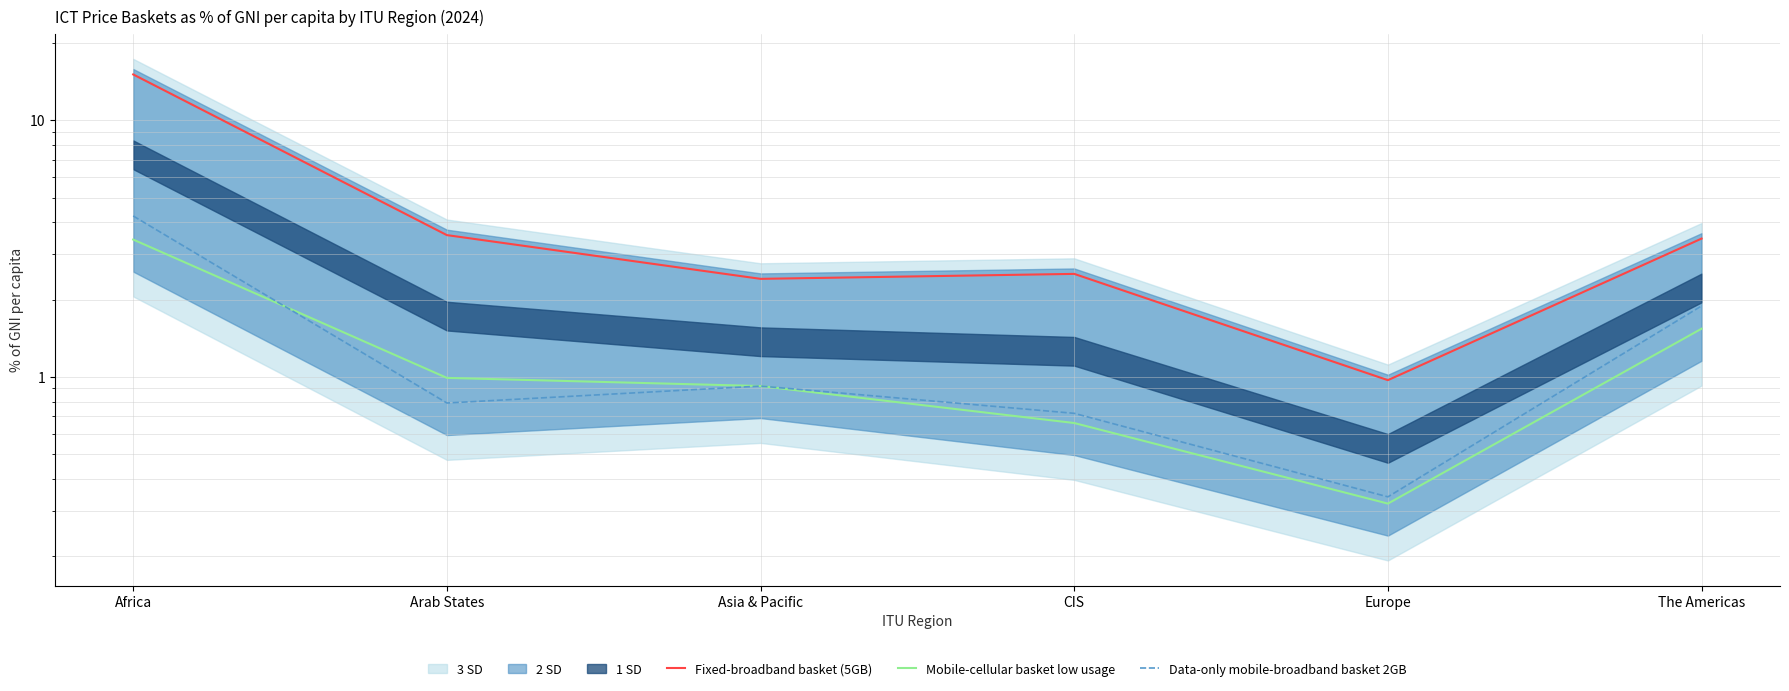

What is the sum of the Mobile-cellular basket low usage values at Asia & Pacific and The Americas?

2.5